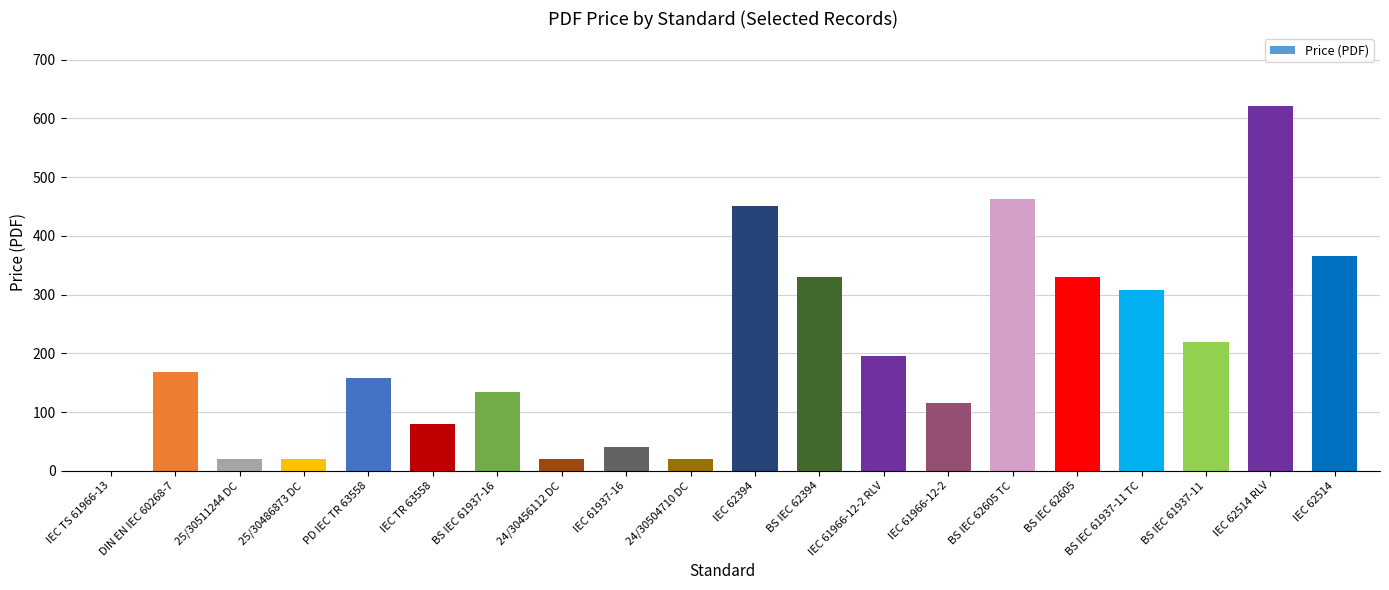

Reading left to right, what are all the values shown in this chart?

IEC TS 61966-13=0.0	DIN EN IEC 60268-7=168.7	25/30511244 DC=20.0	25/30486873 DC=20.0	PD IEC TR 63558=158.0	IEC TR 63558=80.0	BS IEC 61937-16=134.0	24/30456112 DC=20.0	IEC 61937-16=40.0	24/30504710 DC=20.0	IEC 62394=450.0	BS IEC 62394=330.0	IEC 61966-12-2 RLV=196.0	IEC 61966-12-2=115.0	BS IEC 62605 TC=462.0	BS IEC 62605=330.0	BS IEC 61937-11 TC=308.0	BS IEC 61937-11=220.0	IEC 62514 RLV=621.0	IEC 62514=365.0